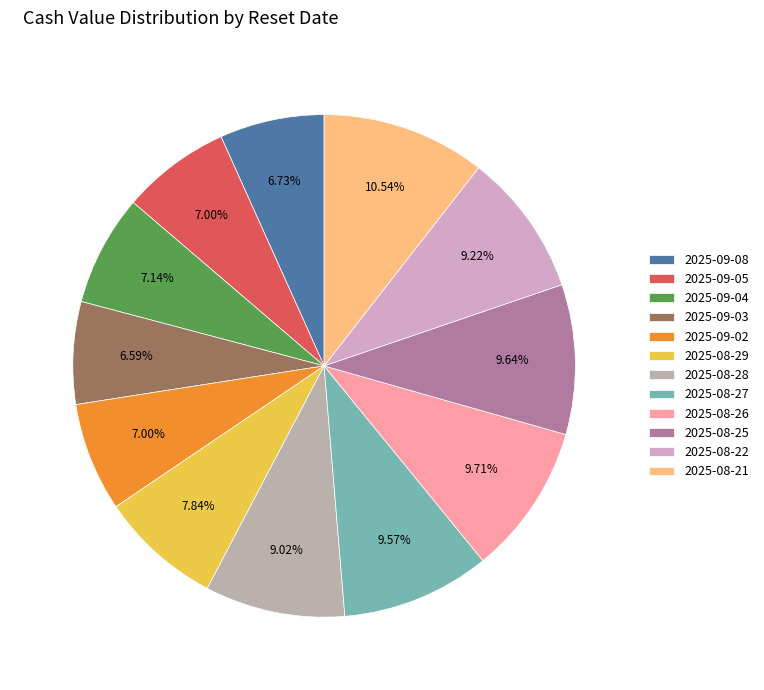

To the nearest percent, what percentage of the pie is 2025-08-21?

11%